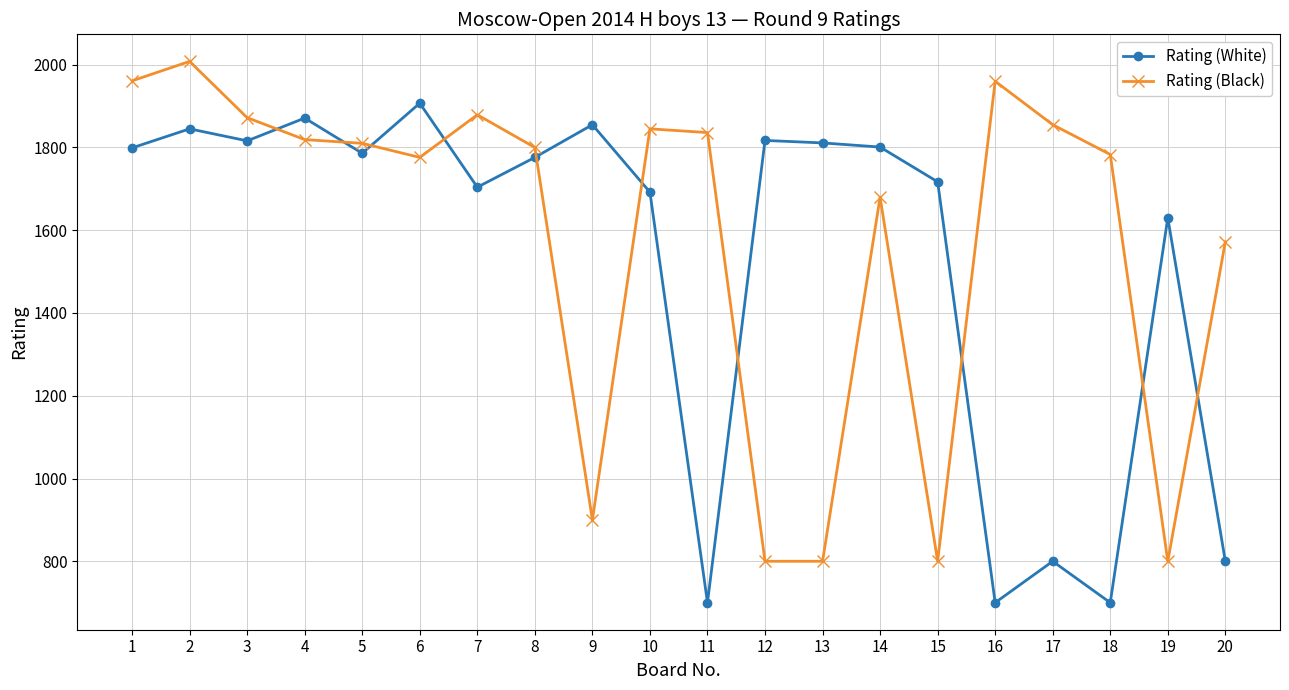

At which category is the sum across all series the highest?

2